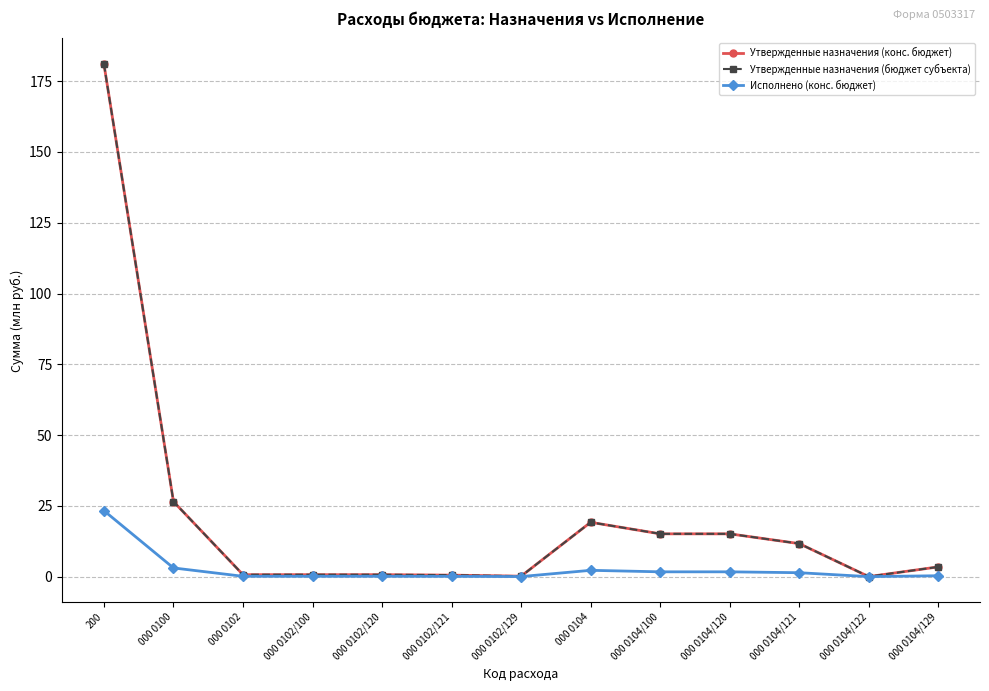

Read the Утвержденные назначения (бюджет субъекта) value at 000 0104/100.

15.1